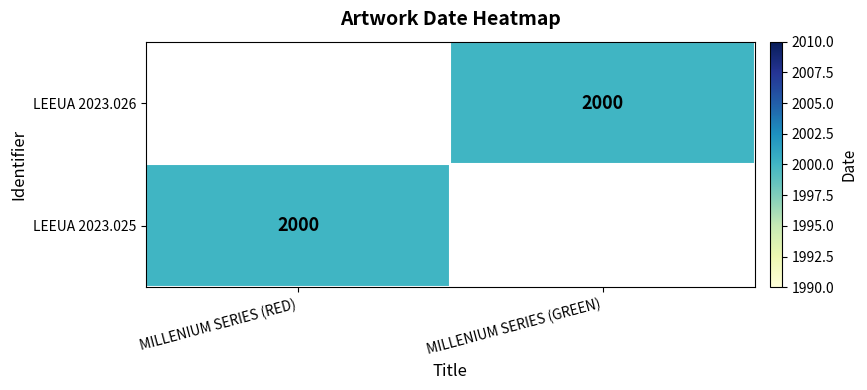

The LEEUA 2023.025 series shows 2000 at MILLENIUM SERIES (RED). True or false?

True